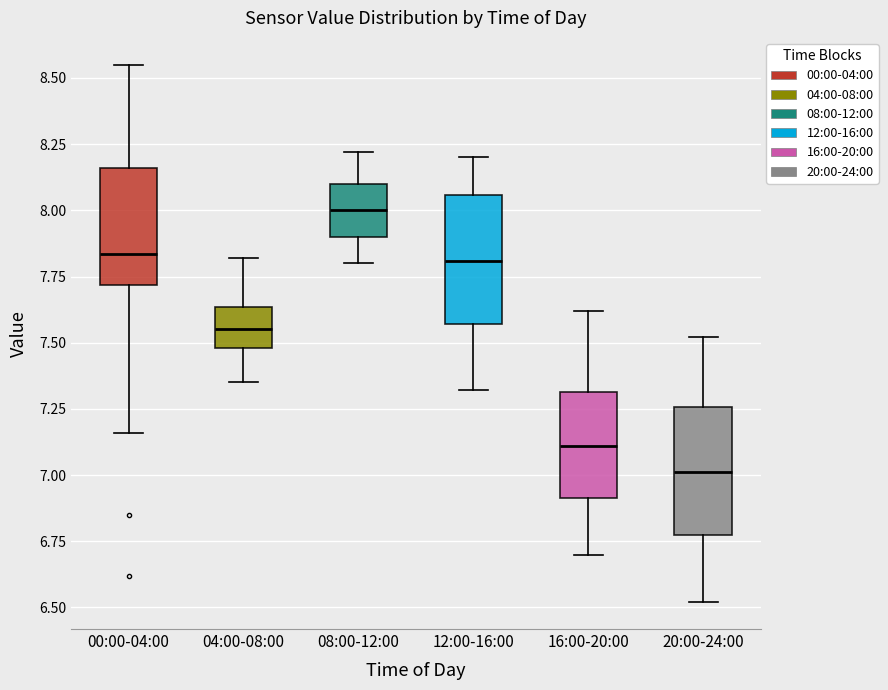

Where does the upper whisker of the box for 20:00-24:00 end on the y-axis? The values are not printed on the chart, so give them approximately, as read against the axis.

7.50